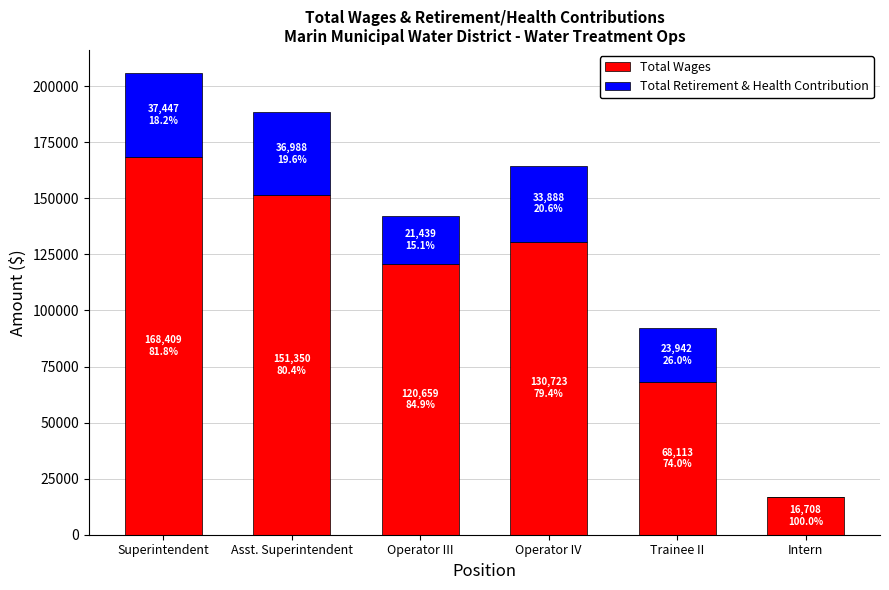

What is the total value across all series at Operator IV?

164611